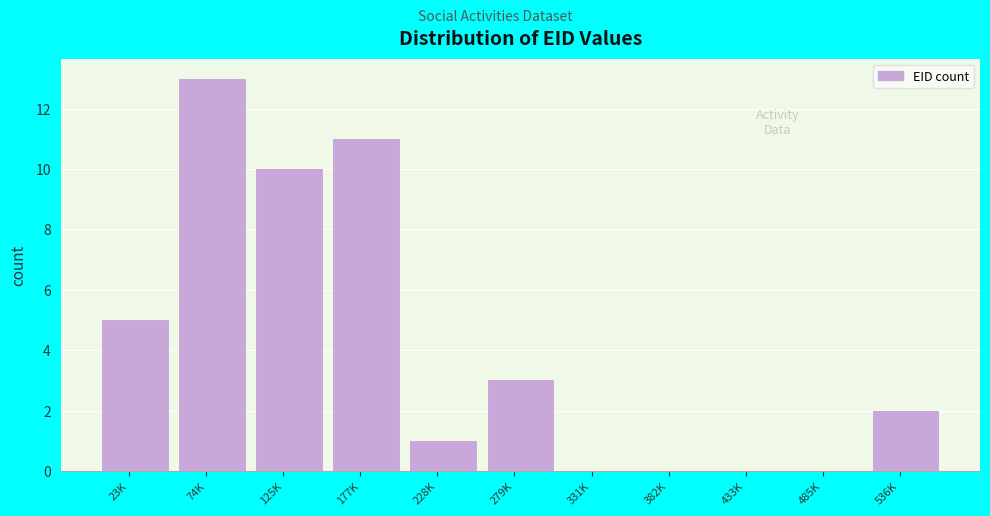

Reading left to right, list all the values displayed in this chart.

23K=5	74K=13	125K=10	177K=11	228K=1	279K=3	331K=0	382K=0	433K=0	485K=0	536K=2